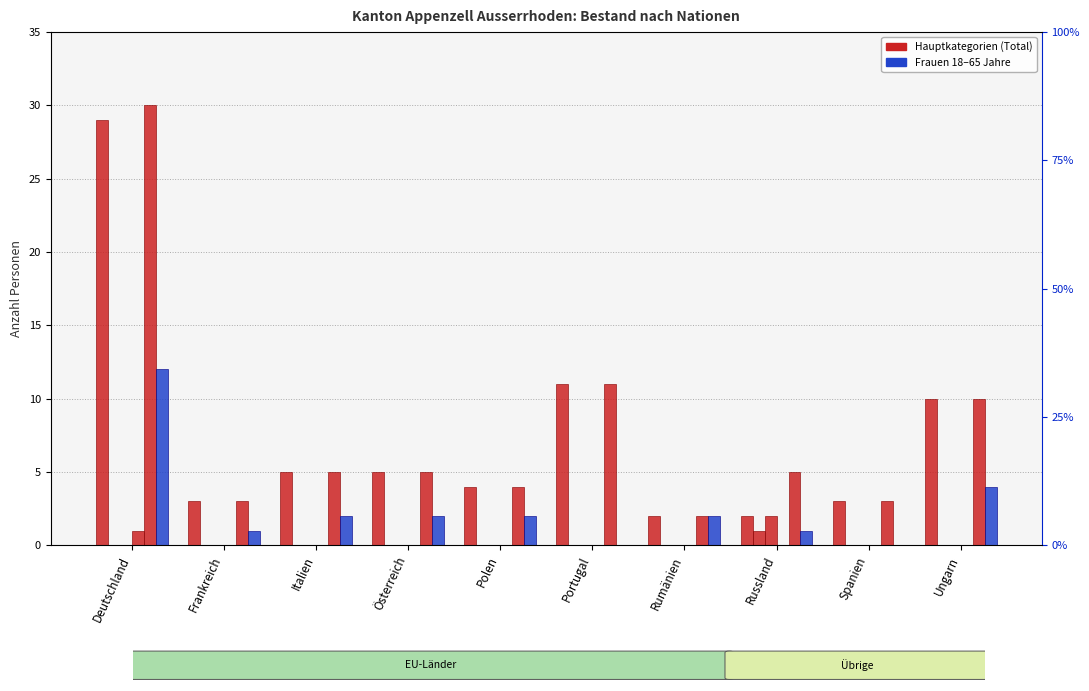

Which category has the highest value in the 6-15 Total series?

Russland